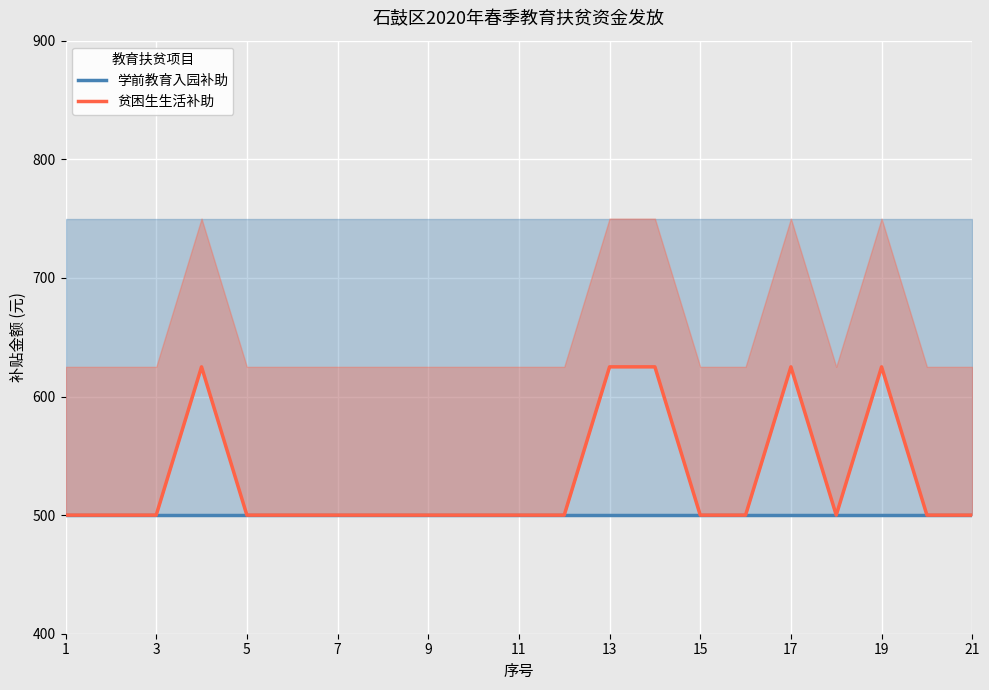

In 贫困生生活补助, how many points are higher than both neighbors (excluding endpoints)?

3